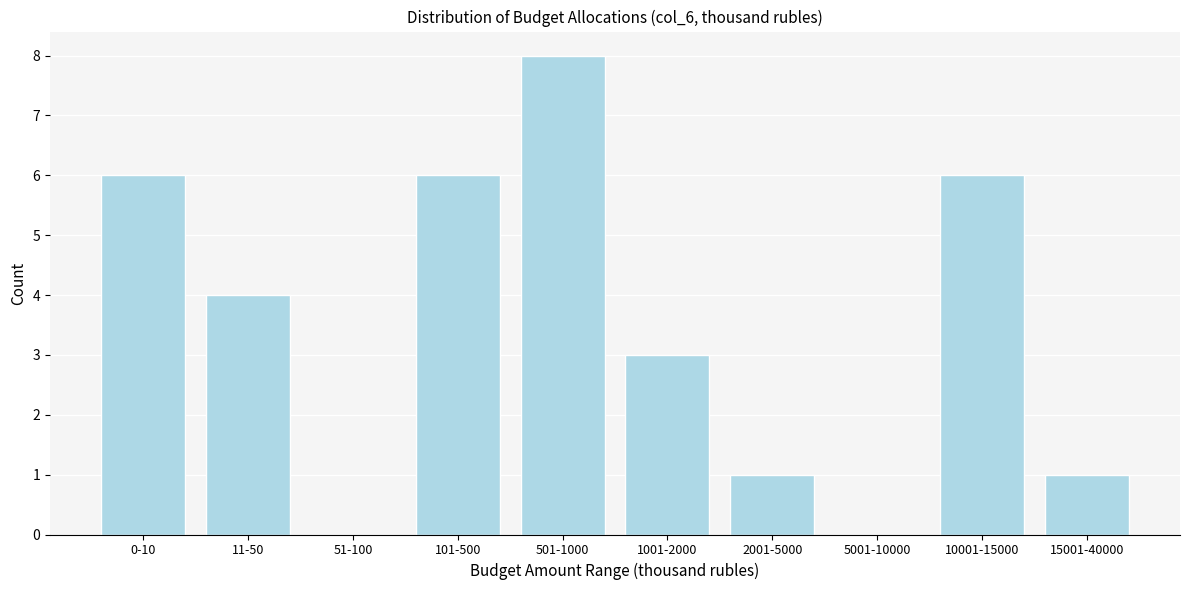

Reading left to right, what are all the values shown in this chart?

0-10=6	11-50=4	51-100=0	101-500=6	501-1000=8	1001-2000=3	2001-5000=1	5001-10000=0	10001-15000=6	15001-40000=1